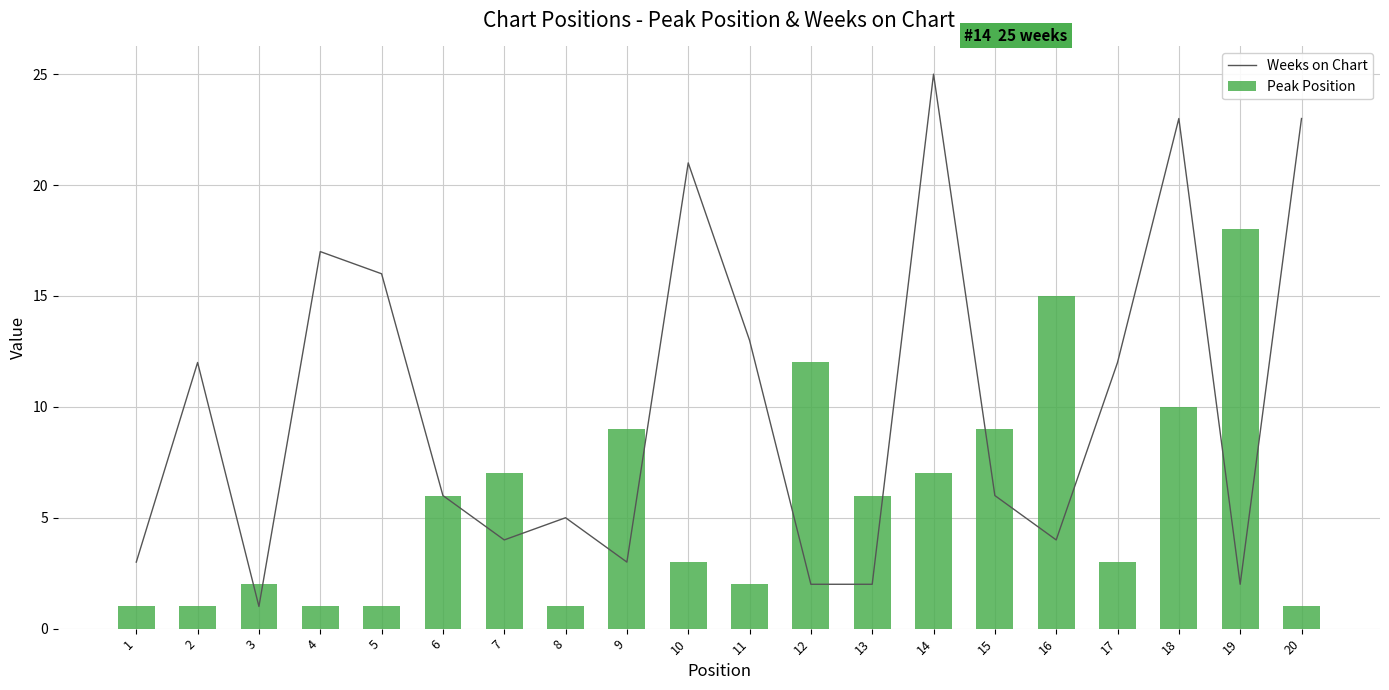

Reading left to right, extract all data points from this chart.

Weeks on Chart: 3	12	1	17	16	6	4	5	3	21	13	2	2	25	6	4	12	23	2	23
Peak Position: 1	1	2	1	1	6	7	1	9	3	2	12	6	7	9	15	3	10	18	1